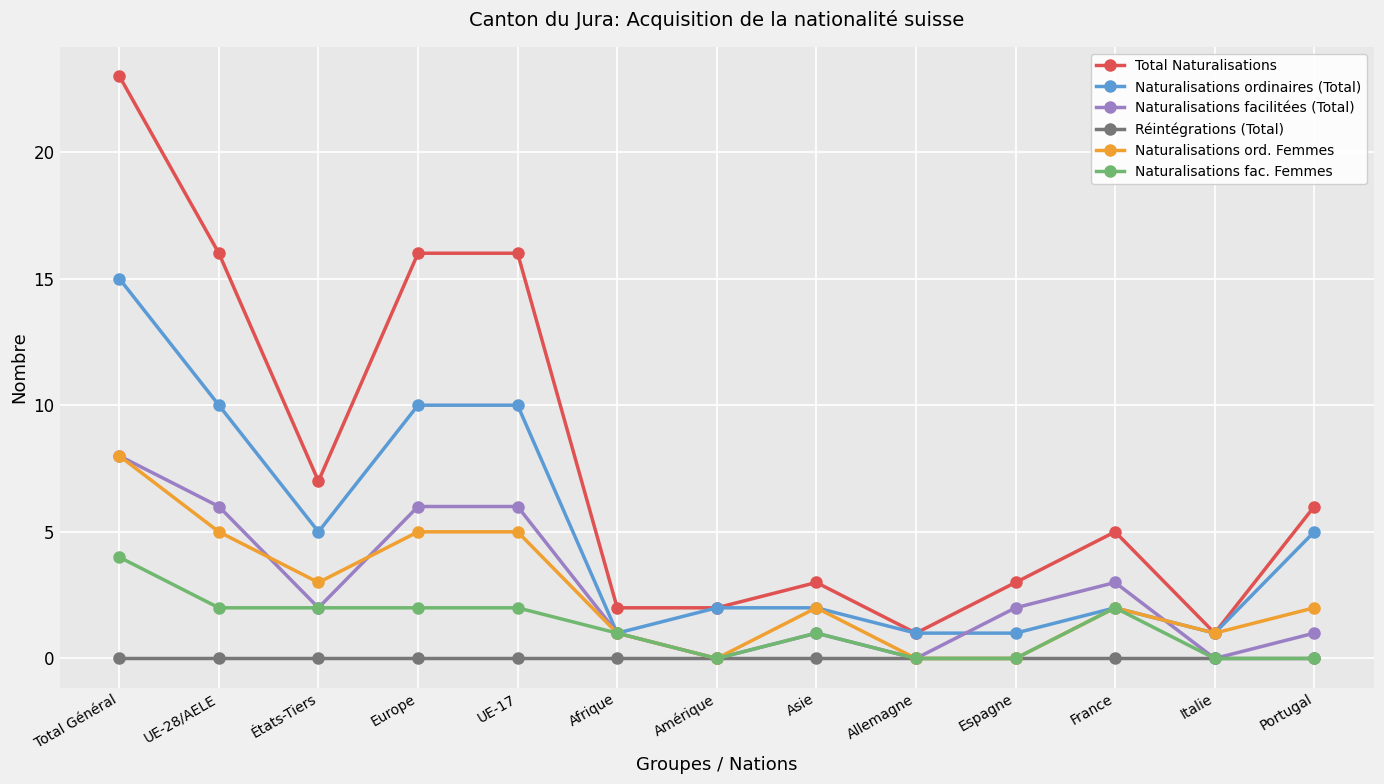

Reading left to right, transcribe all the data shown in this chart.

Total Naturalisations: Total Général=23	UE-28/AELE=16	États-Tiers=7	Europe=16	UE-17=16	Afrique=2	Amérique=2	Asie=3	Allemagne=1	Espagne=3	France=5	Italie=1	Portugal=6
Naturalisations ordinaires (Total): Total Général=15	UE-28/AELE=10	États-Tiers=5	Europe=10	UE-17=10	Afrique=1	Amérique=2	Asie=2	Allemagne=1	Espagne=1	France=2	Italie=1	Portugal=5
Naturalisations facilitées (Total): Total Général=8	UE-28/AELE=6	États-Tiers=2	Europe=6	UE-17=6	Afrique=1	Amérique=0	Asie=1	Allemagne=0	Espagne=2	France=3	Italie=0	Portugal=1
Réintégrations (Total): Total Général=0	UE-28/AELE=0	États-Tiers=0	Europe=0	UE-17=0	Afrique=0	Amérique=0	Asie=0	Allemagne=0	Espagne=0	France=0	Italie=0	Portugal=0
Naturalisations ord. Femmes: Total Général=8	UE-28/AELE=5	États-Tiers=3	Europe=5	UE-17=5	Afrique=1	Amérique=0	Asie=2	Allemagne=0	Espagne=0	France=2	Italie=1	Portugal=2
Naturalisations fac. Femmes: Total Général=4	UE-28/AELE=2	États-Tiers=2	Europe=2	UE-17=2	Afrique=1	Amérique=0	Asie=1	Allemagne=0	Espagne=0	France=2	Italie=0	Portugal=0